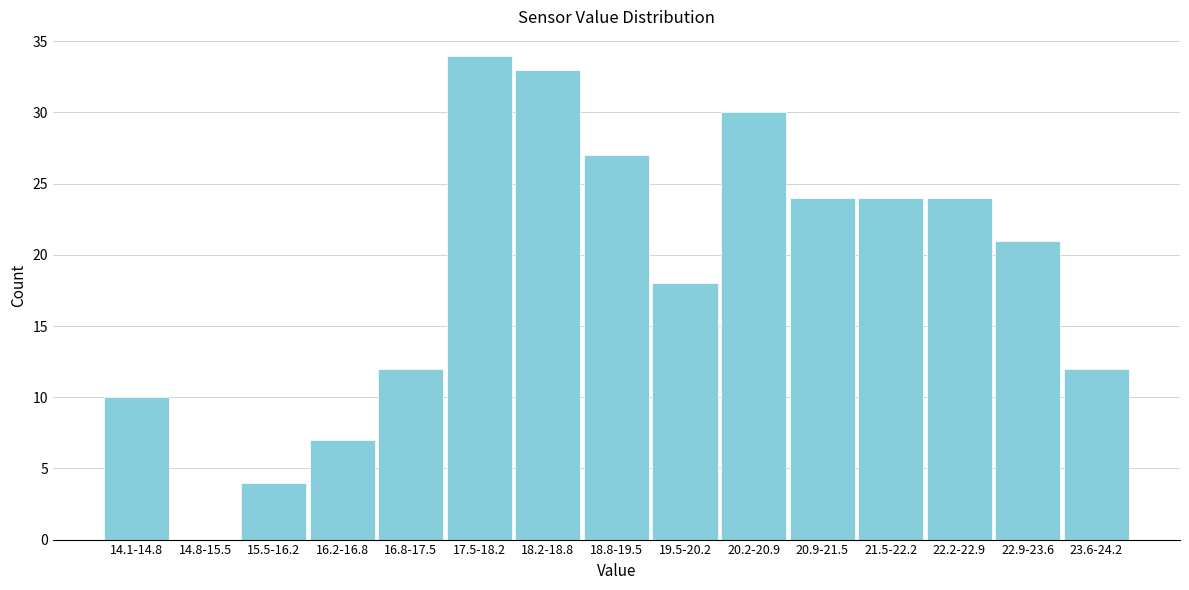

Reading left to right, list all the values displayed in this chart.

14.1-14.8=10	14.8-15.5=0	15.5-16.2=4	16.2-16.8=7	16.8-17.5=12	17.5-18.2=34	18.2-18.8=33	18.8-19.5=27	19.5-20.2=18	20.2-20.9=30	20.9-21.5=24	21.5-22.2=24	22.2-22.9=24	22.9-23.6=21	23.6-24.2=12